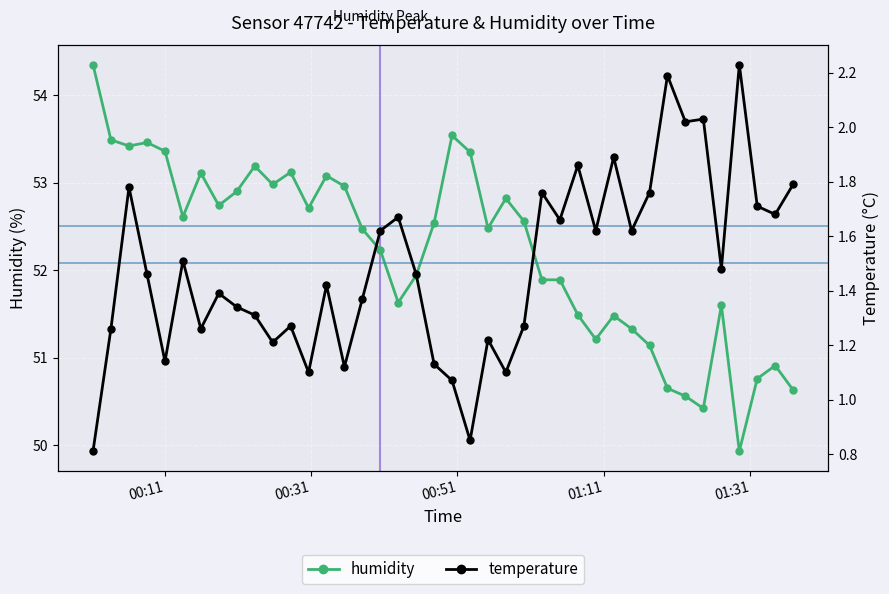

What is the value of the humidity point at the 28th from the left?

51.5